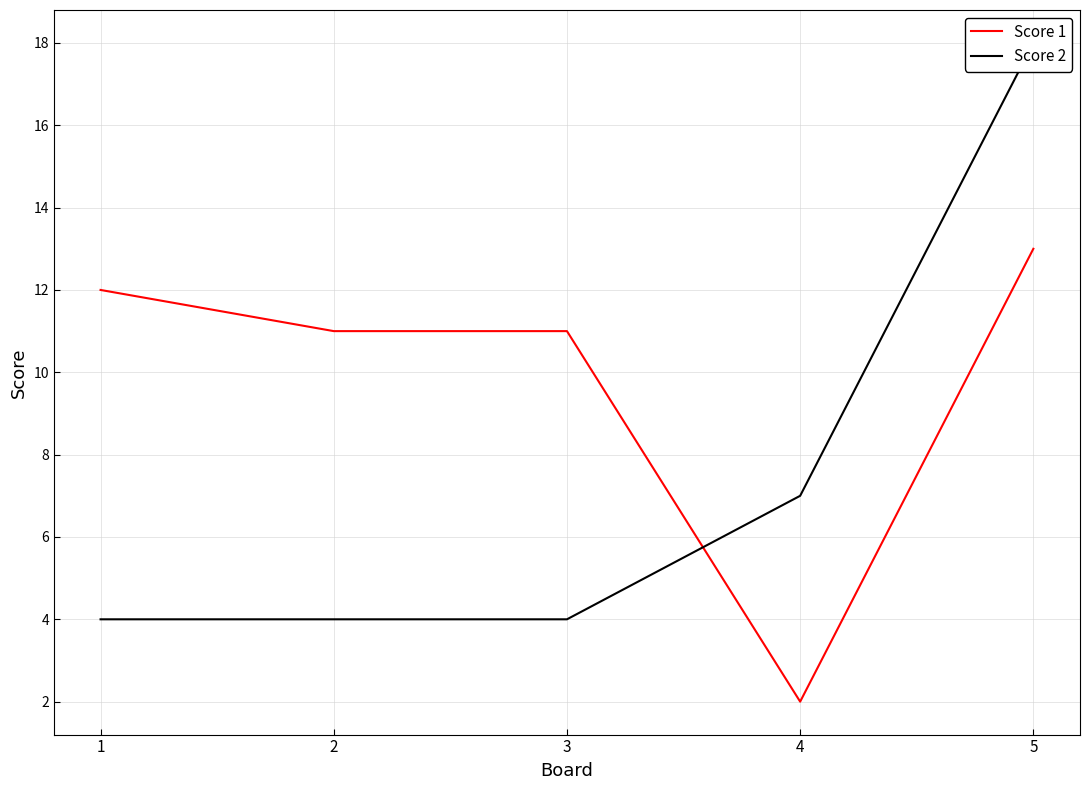

True or false: Score 2 has more than 2 points higher than both neighbors.

False